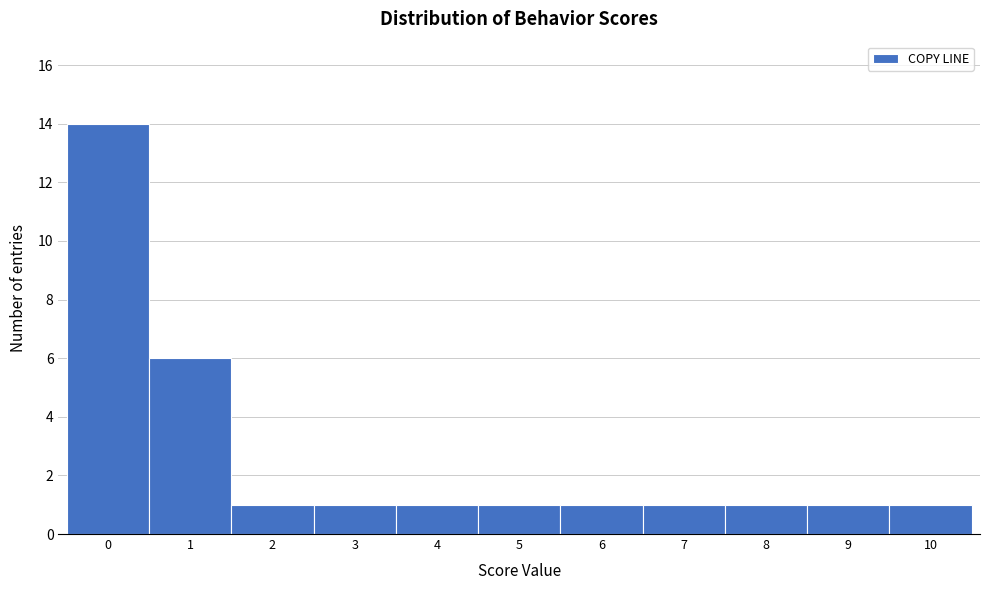

Which range on the x-axis has the tallest bar?

-0.5 to 0.5